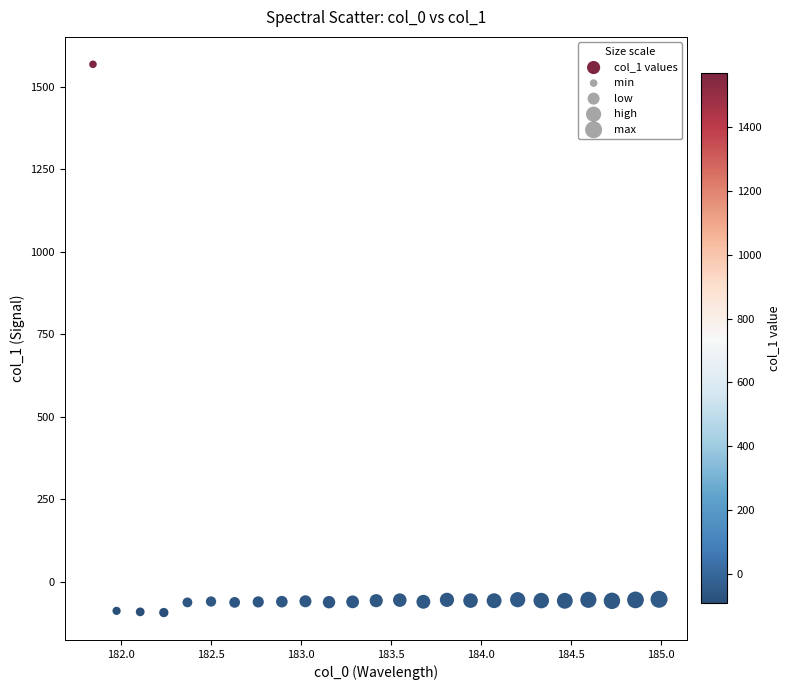

What is the range of X values (max minus min)?

3.1